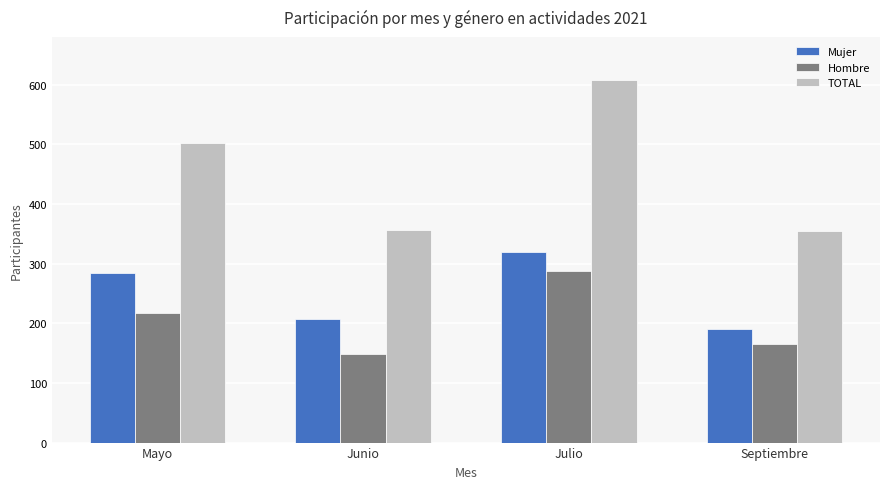

Count the Hombre values in the range 165 to 288.

3